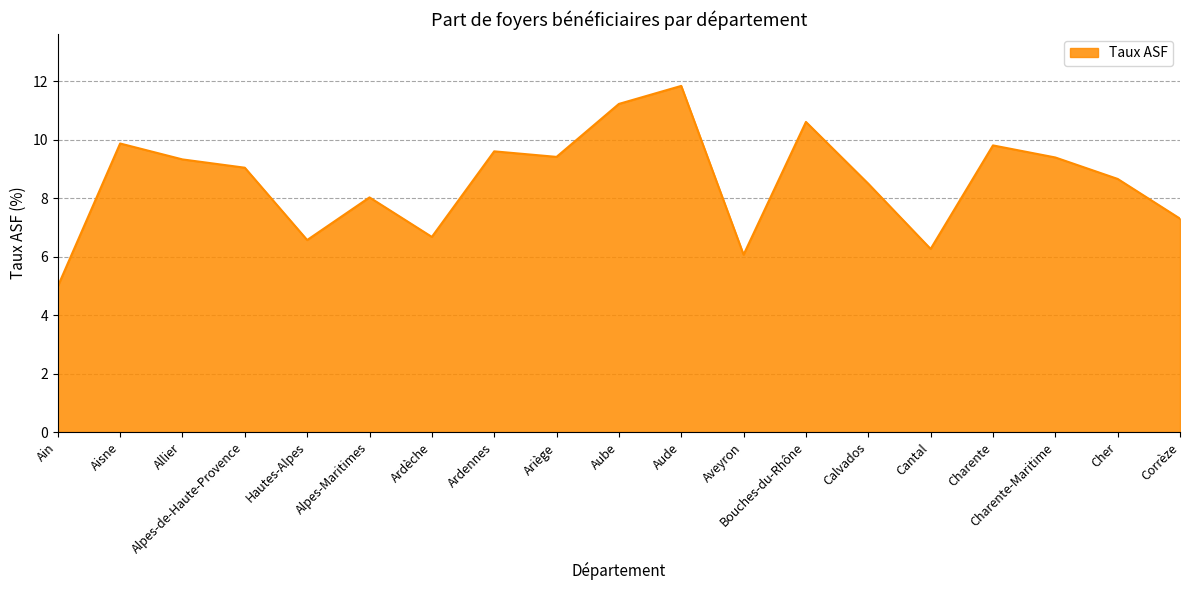

What is the greatest value displayed?

11.8